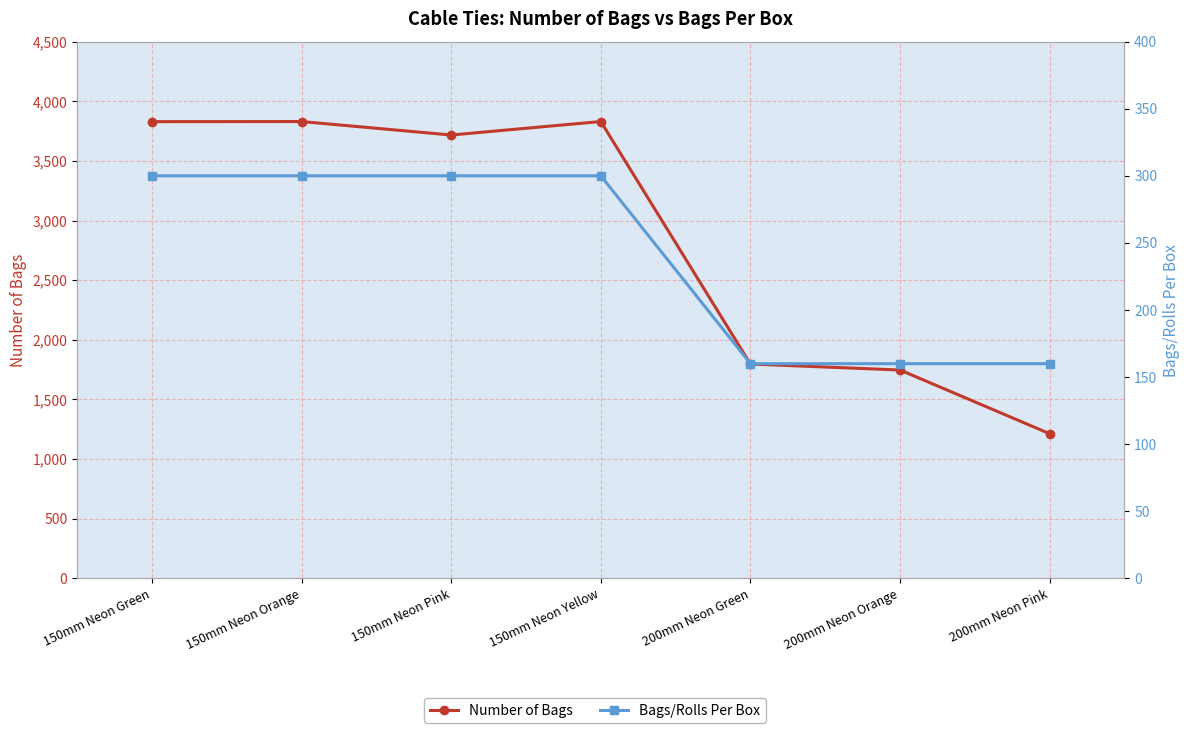

Between 150mm Neon Pink and 150mm Neon Yellow, which is larger?

150mm Neon Yellow